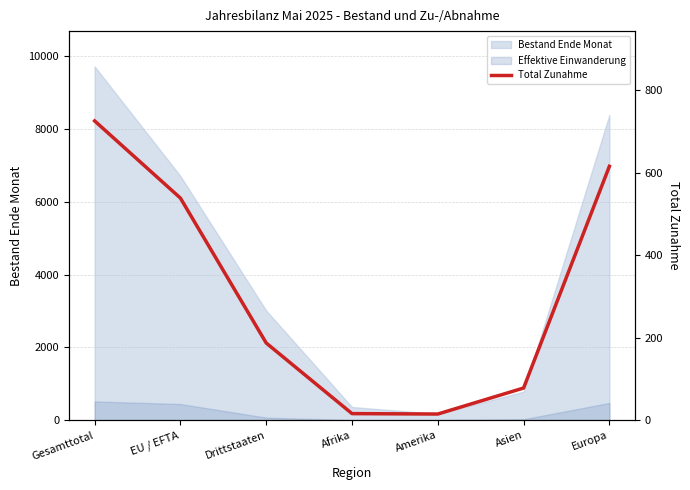

What is the label of the 6th point from the left?

Asien